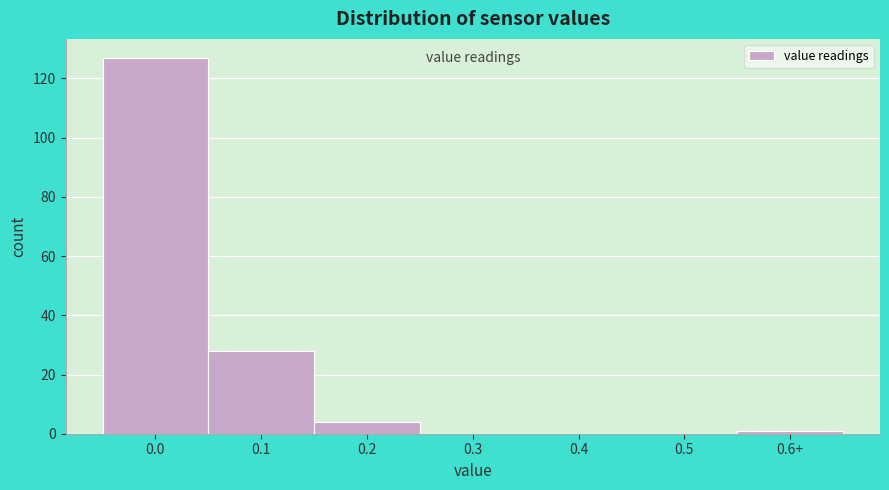

Reading right to left, transcribe all the data shown in this chart.

0.6+=1	0.5=0	0.4=0	0.3=0	0.2=4	0.1=28	0.0=127